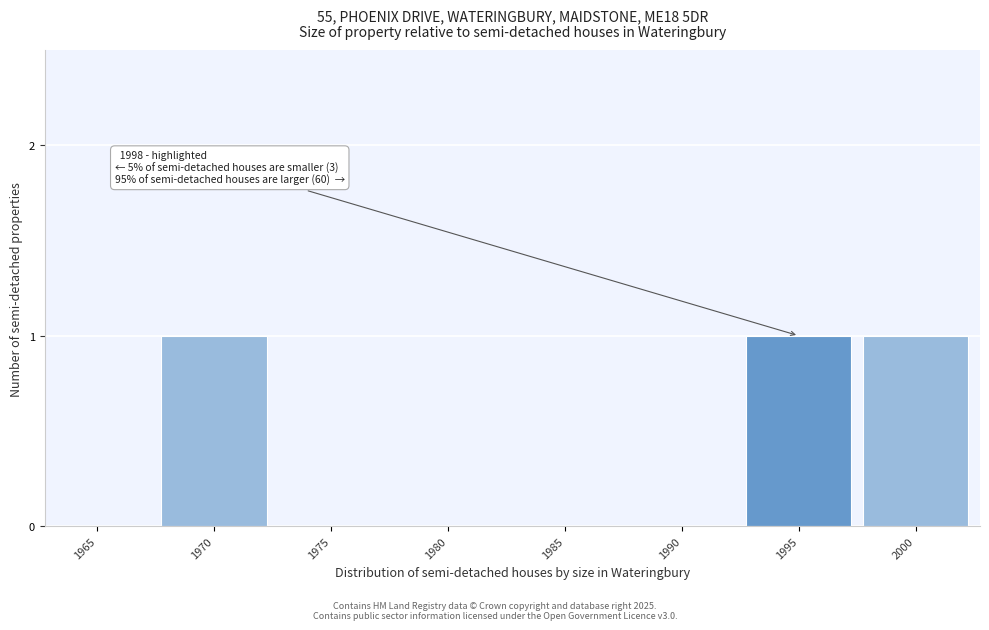

Reading left to right, list all the values displayed in this chart.

1965=0	1970=1	1975=0	1980=0	1985=0	1990=0	1995=1	2000=1